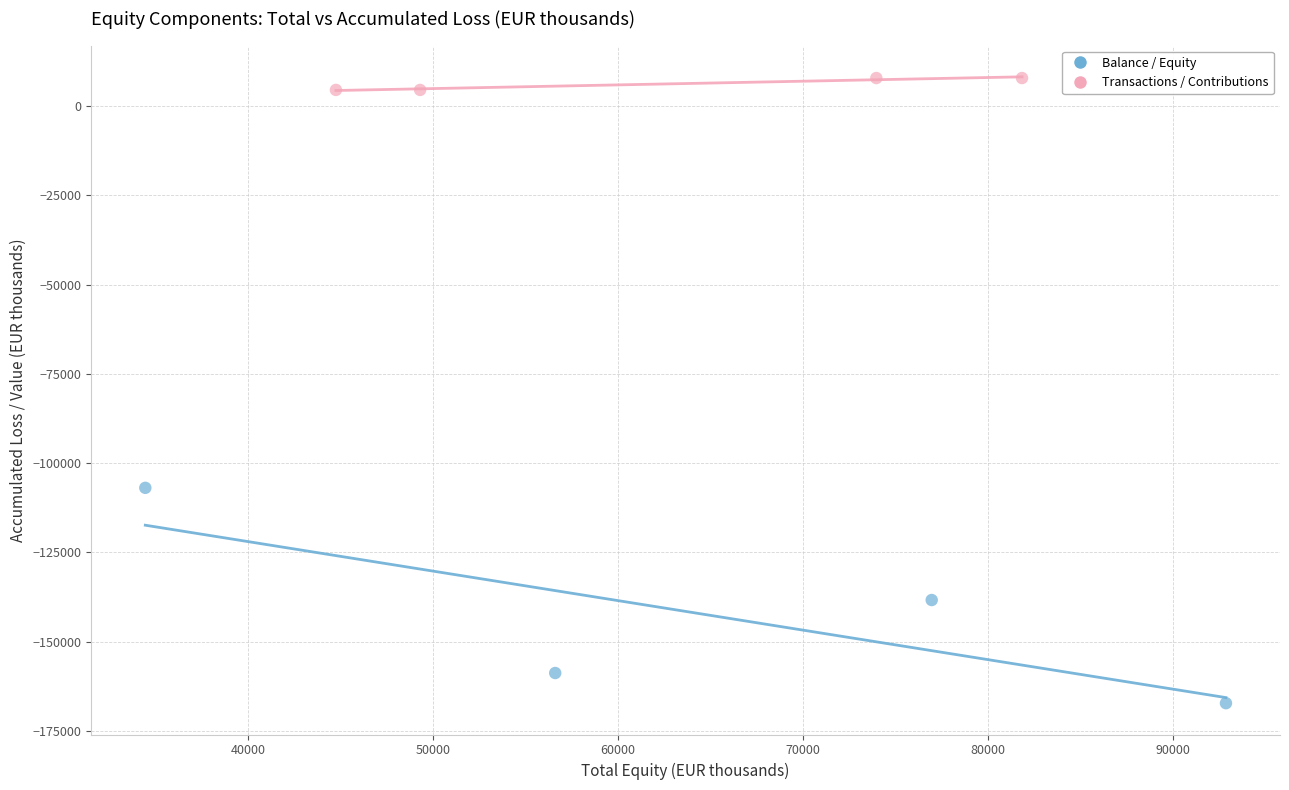

What are all the series names shown in the legend?

Balance / Equity, Transactions / Contributions